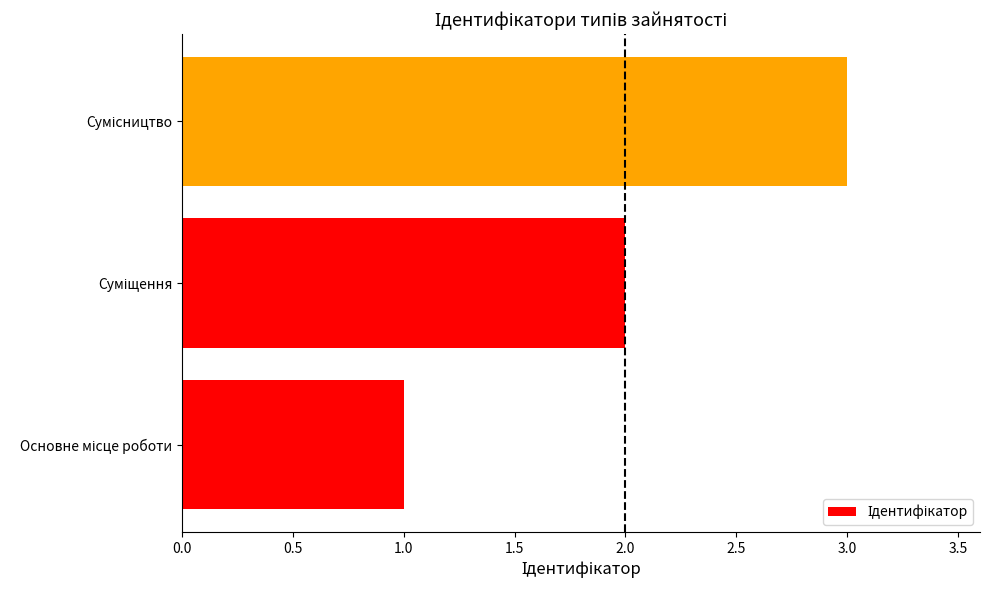

What is the sum of all values?

6